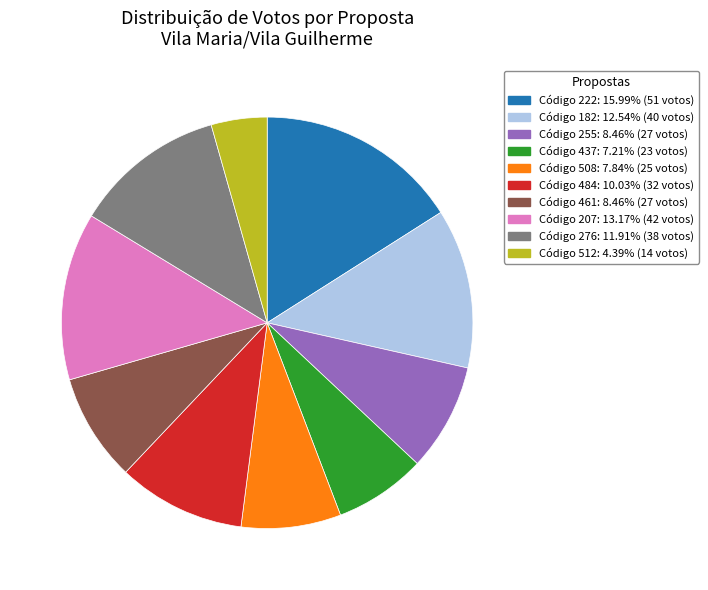

Does any single category account for the majority?

No